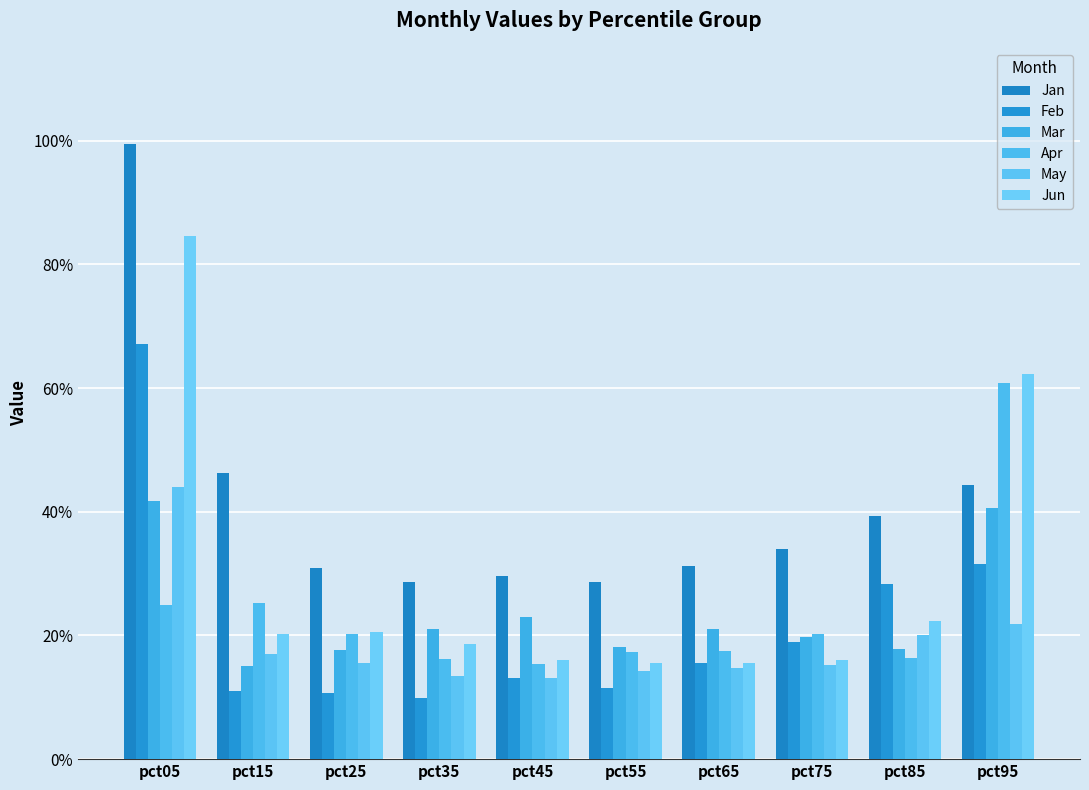

At how many categories does at least one series exceed 0?

10